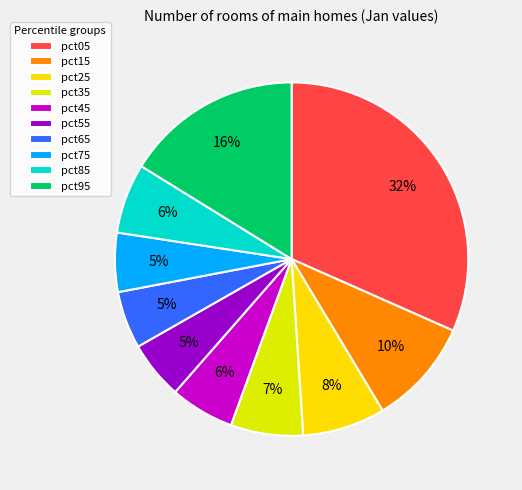

How many slices are in this pie chart?

10